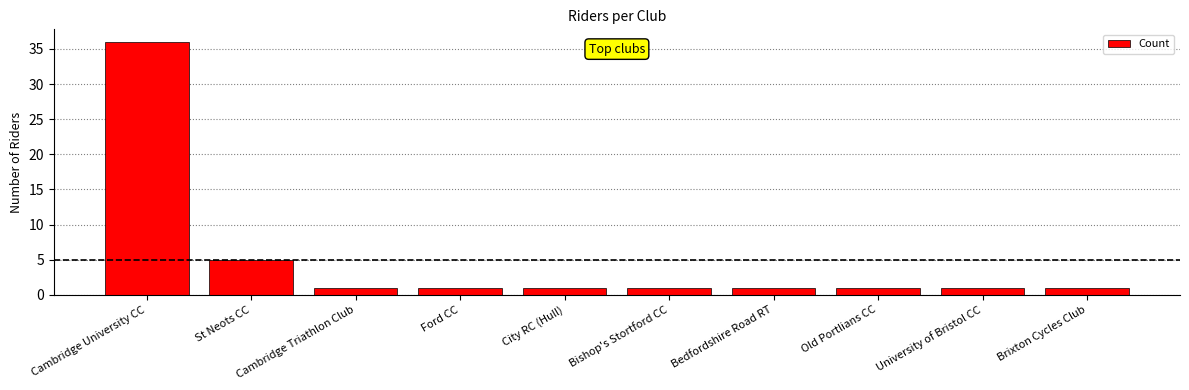

What is the greatest value displayed?

36